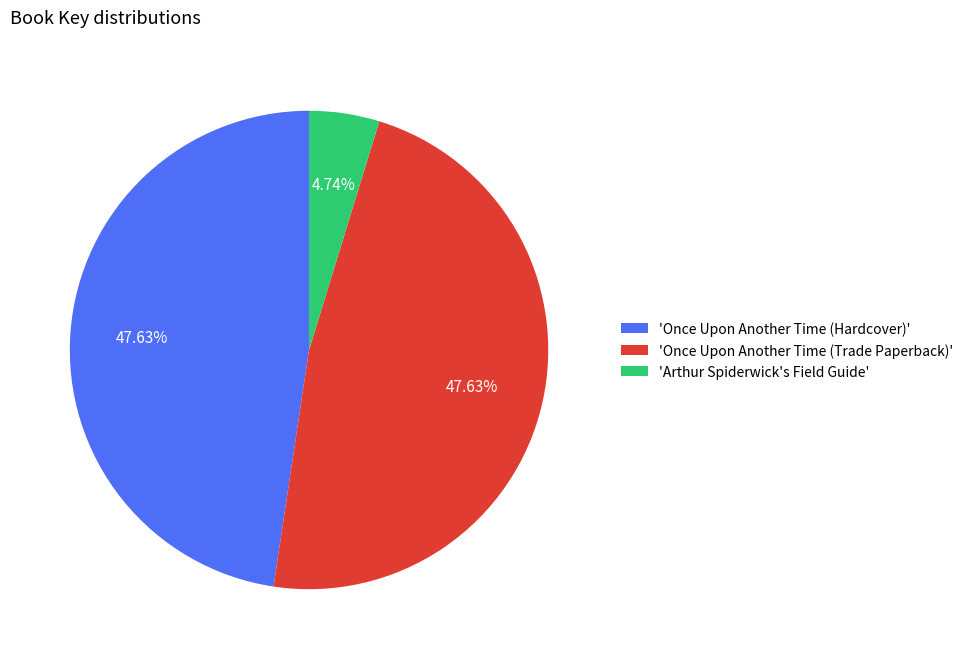

To the nearest percent, what is the average slice percentage?

33%